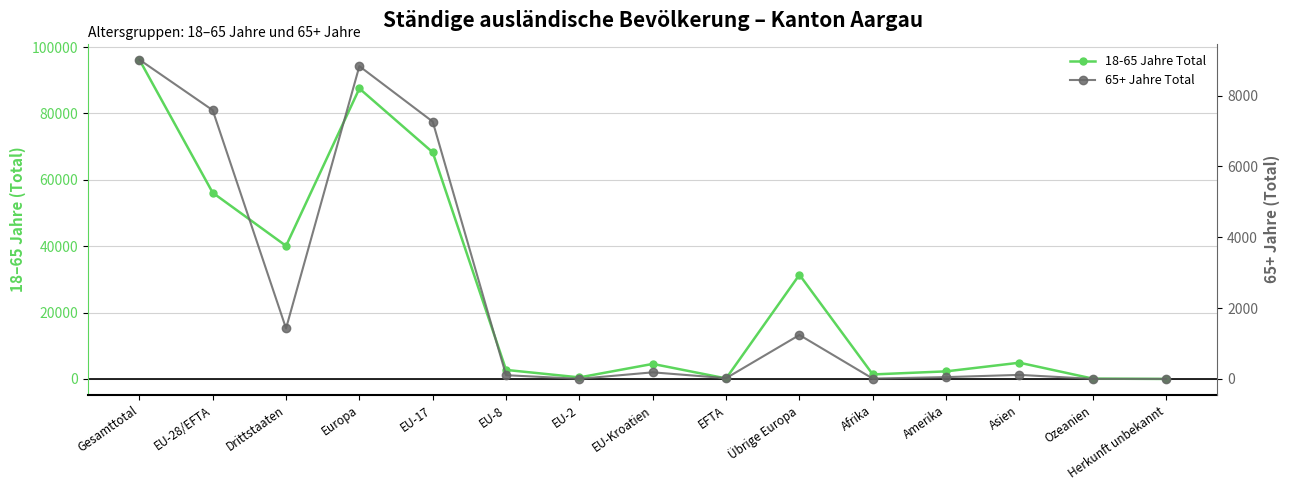

Between Ozeanien and Asien, which is larger?

Asien